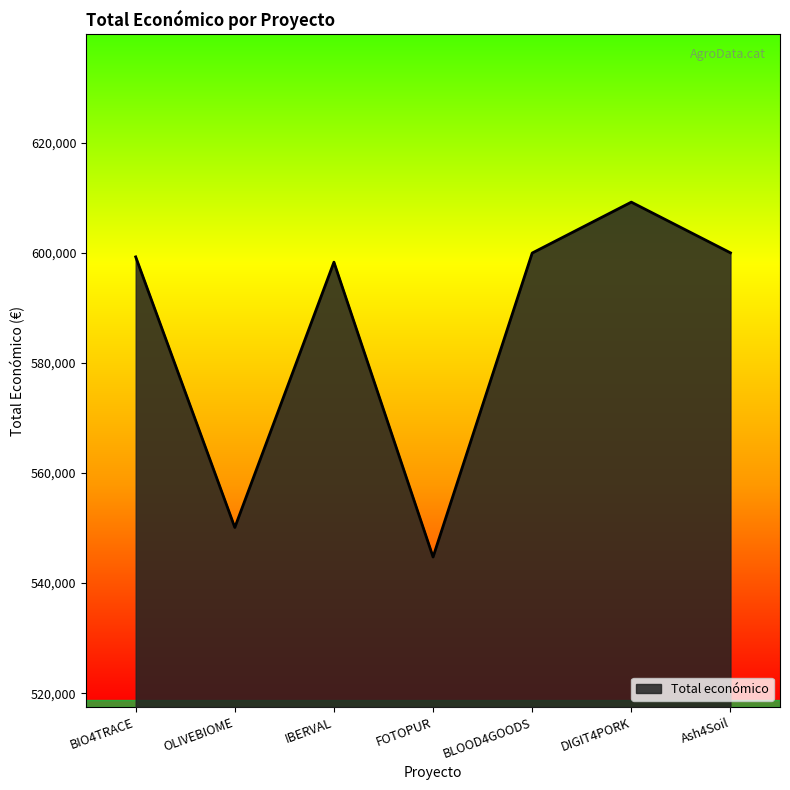

What is the difference between the maximum and minimum values?

64460